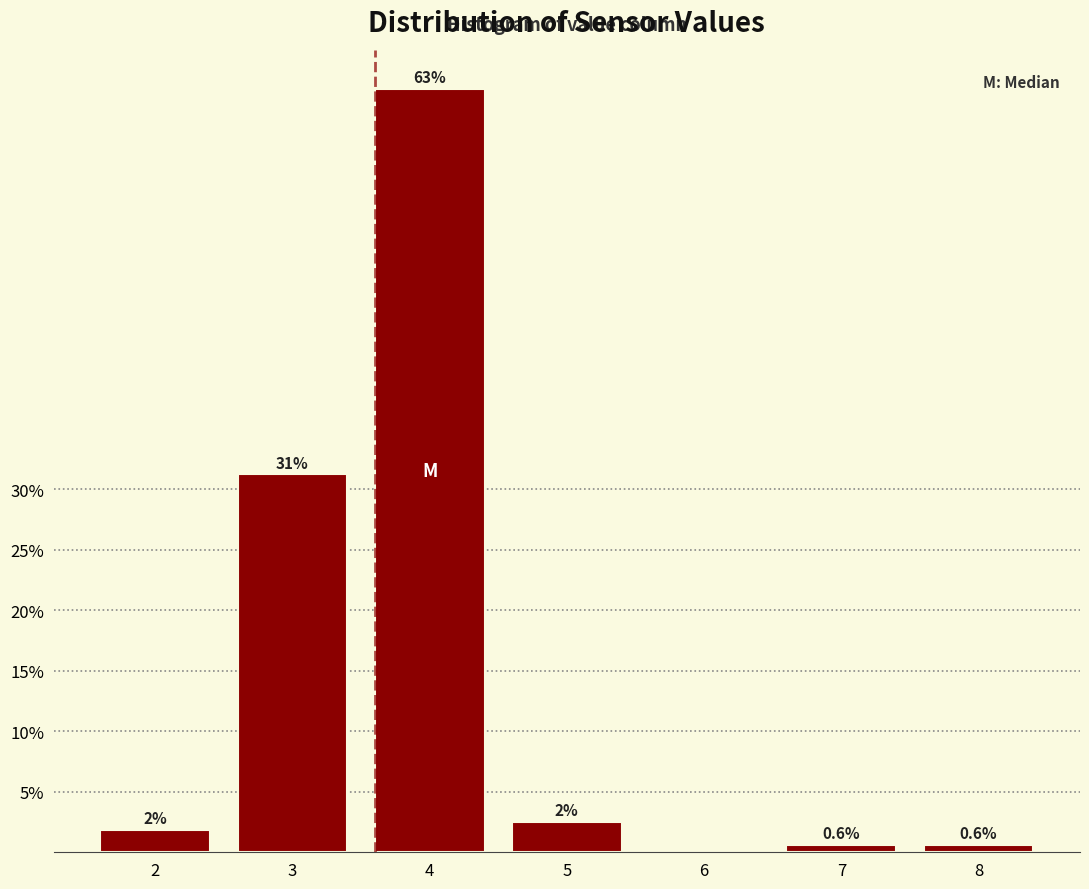

Is it true that the value at 3 is 31.2?

True